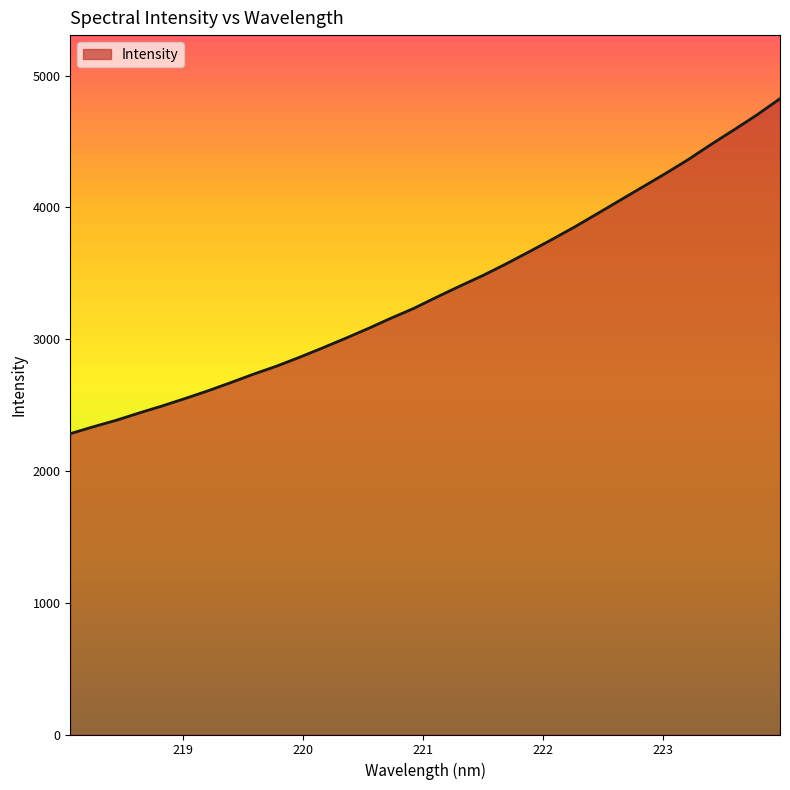

What is the average value?

3374.4